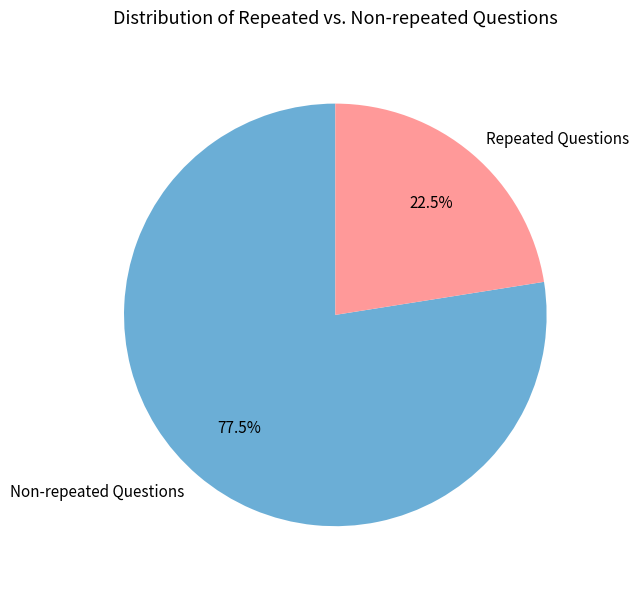

What is the ratio of the value at Non-repeated Questions to the value at Repeated Questions?

3.4